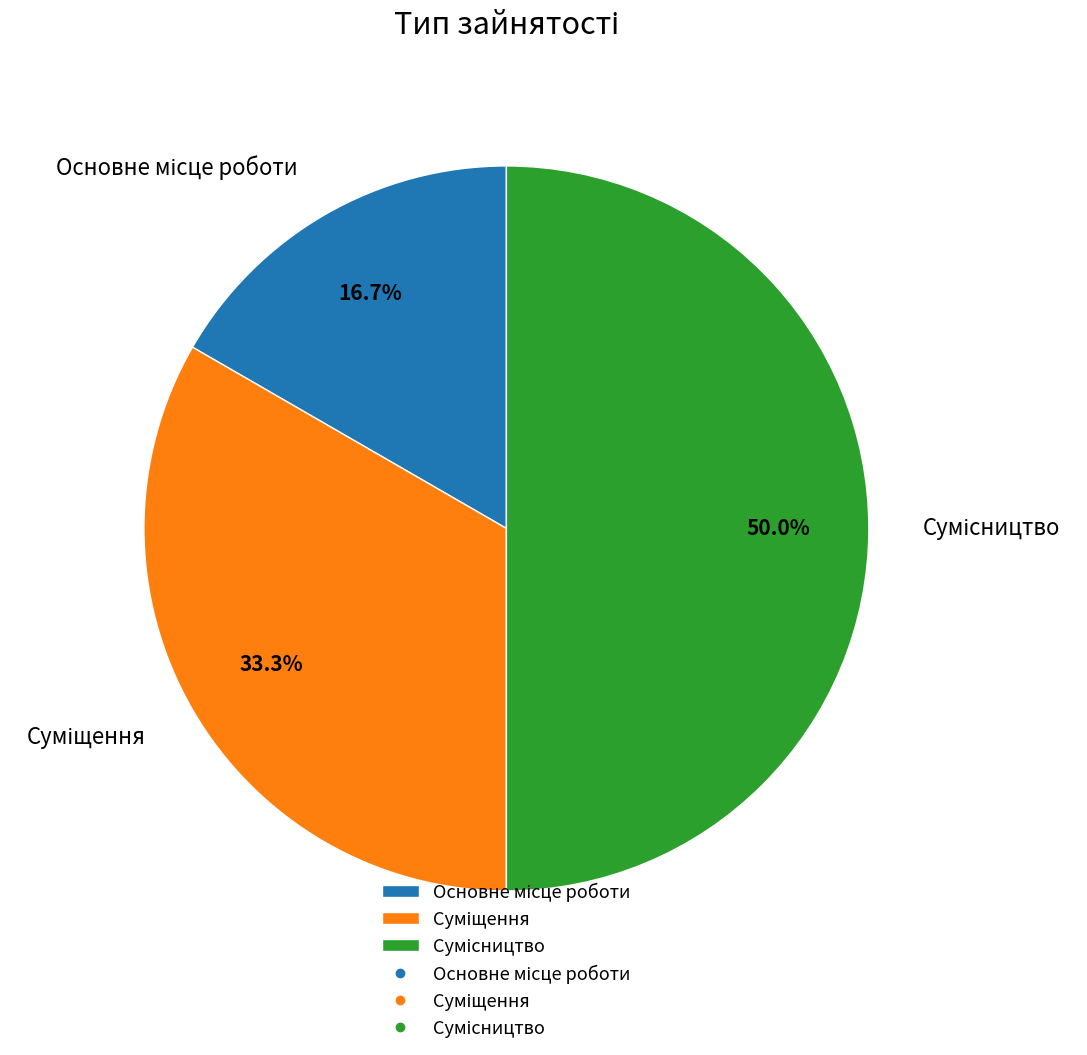

Does Сумісництво account for over 50% of the chart?

No